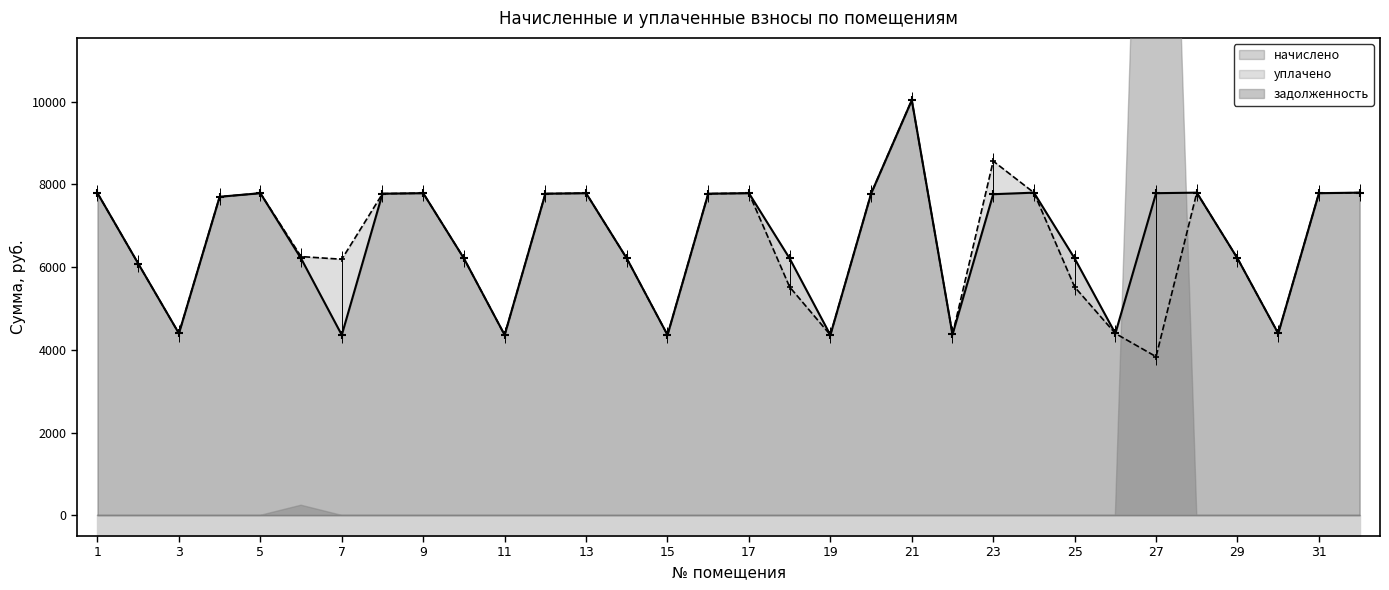

How many values in the уплачено series exceed 7700?

16